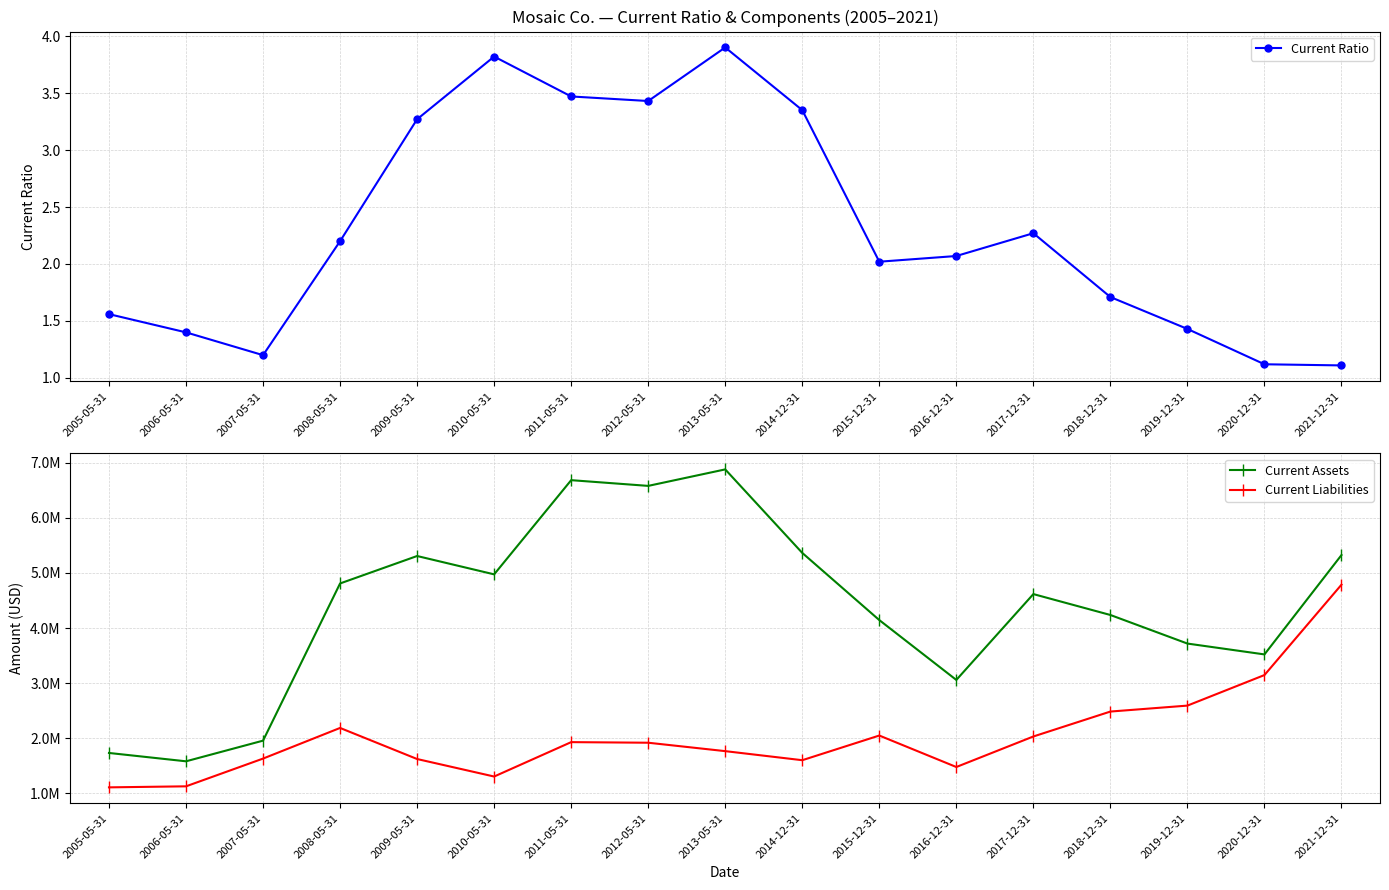

What is the spread (max minus min) of values at 2013-05-31?

6880496.1